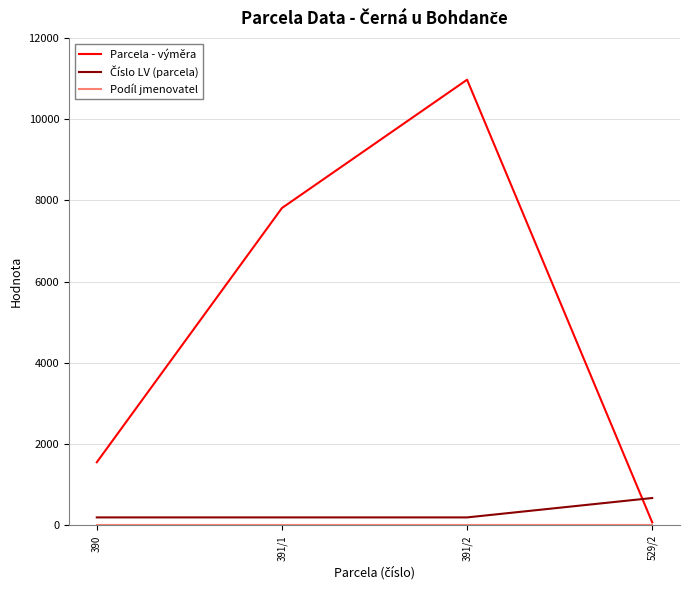

Which series has the largest range (max minus min)?

Parcela - výměra